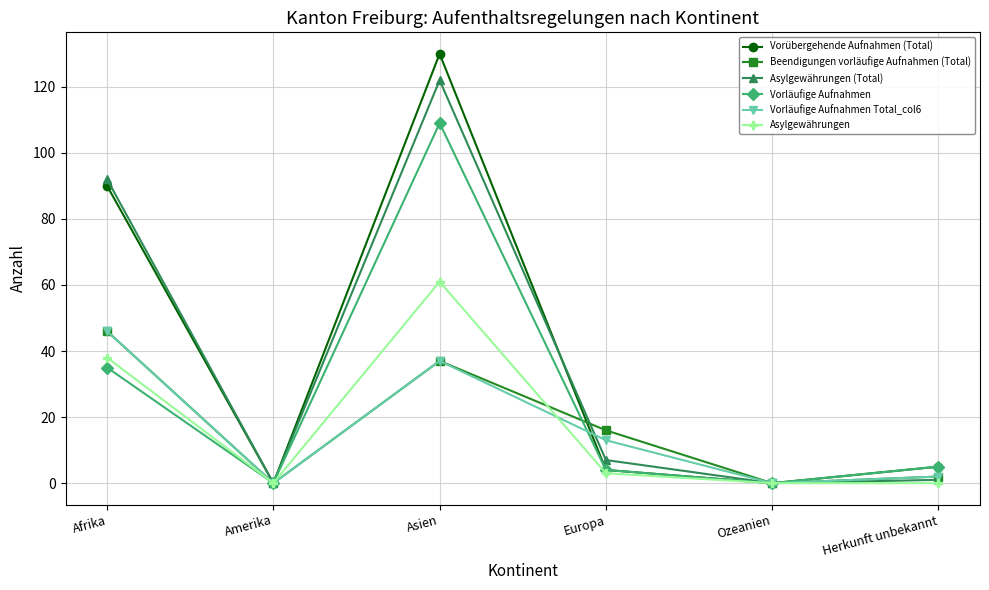

True or false: Vorläufige Aufnahmen Total_col6 has a value of 13 at Europa.

True